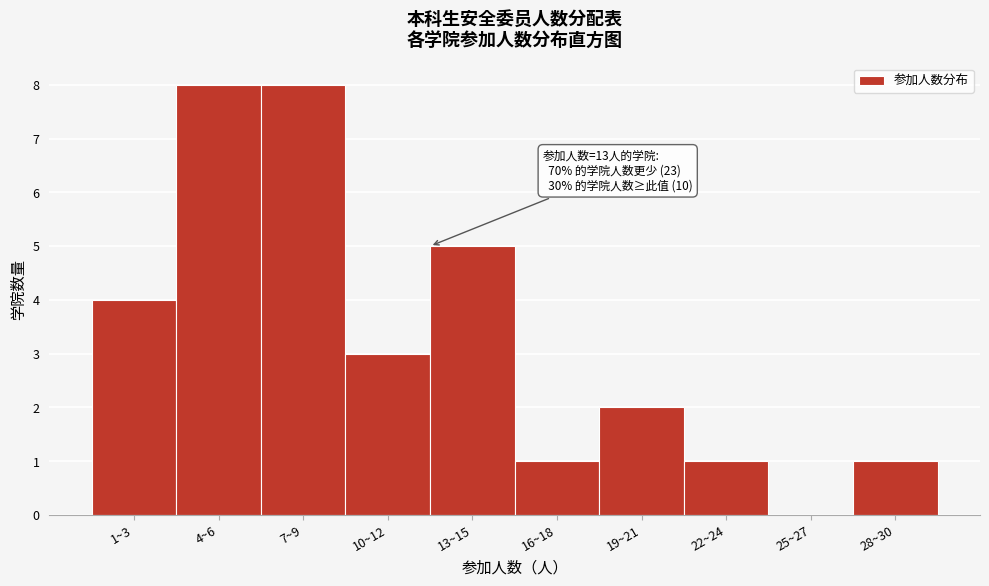

Reading left to right, list all the values displayed in this chart.

1~3=4	4~6=8	7~9=8	10~12=3	13~15=5	16~18=1	19~21=2	22~24=1	25~27=0	28~30=1